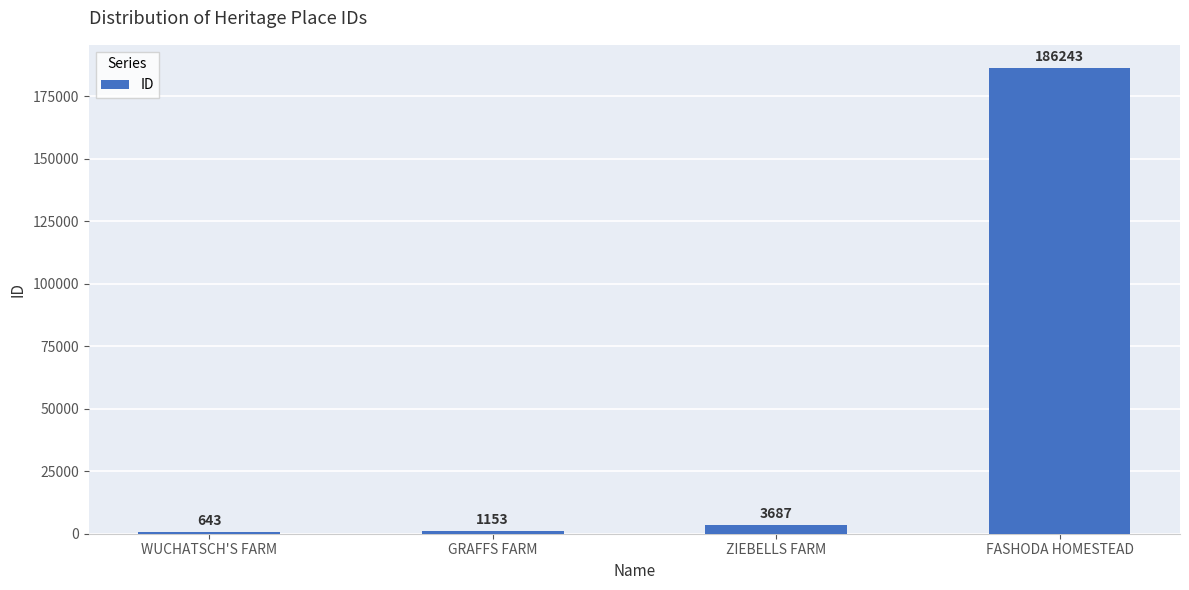

Is it true that the value at FASHODA HOMESTEAD is 108112?

False